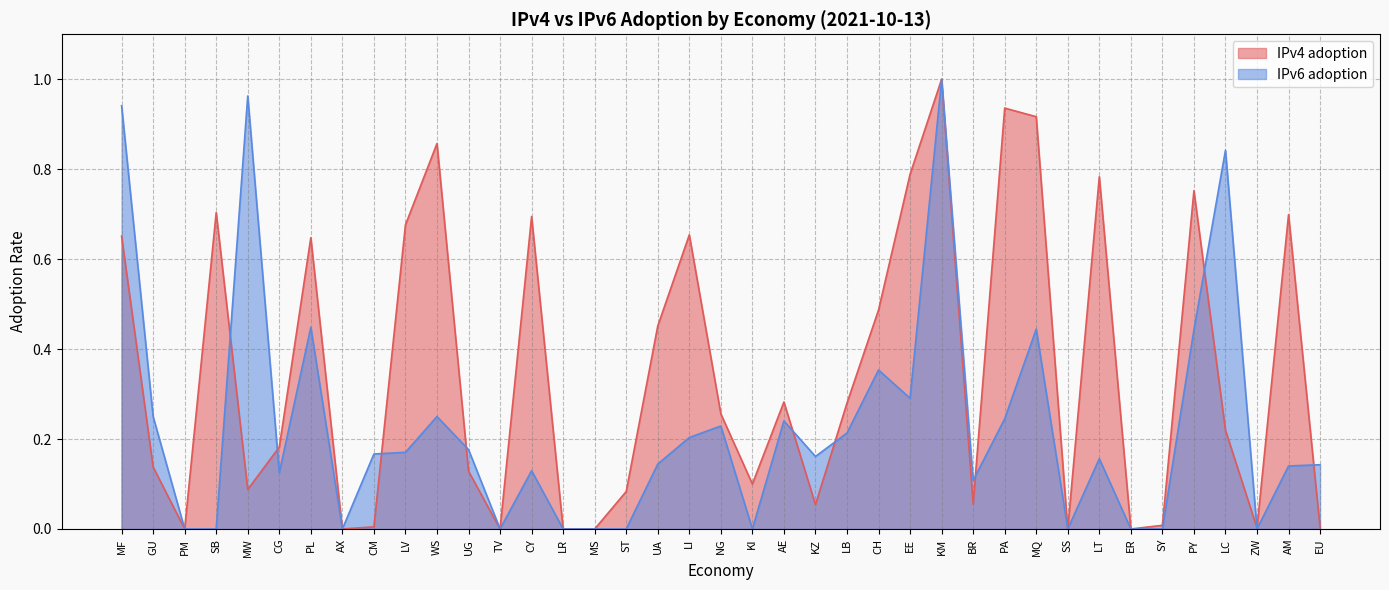

What position from the right is LV?

30